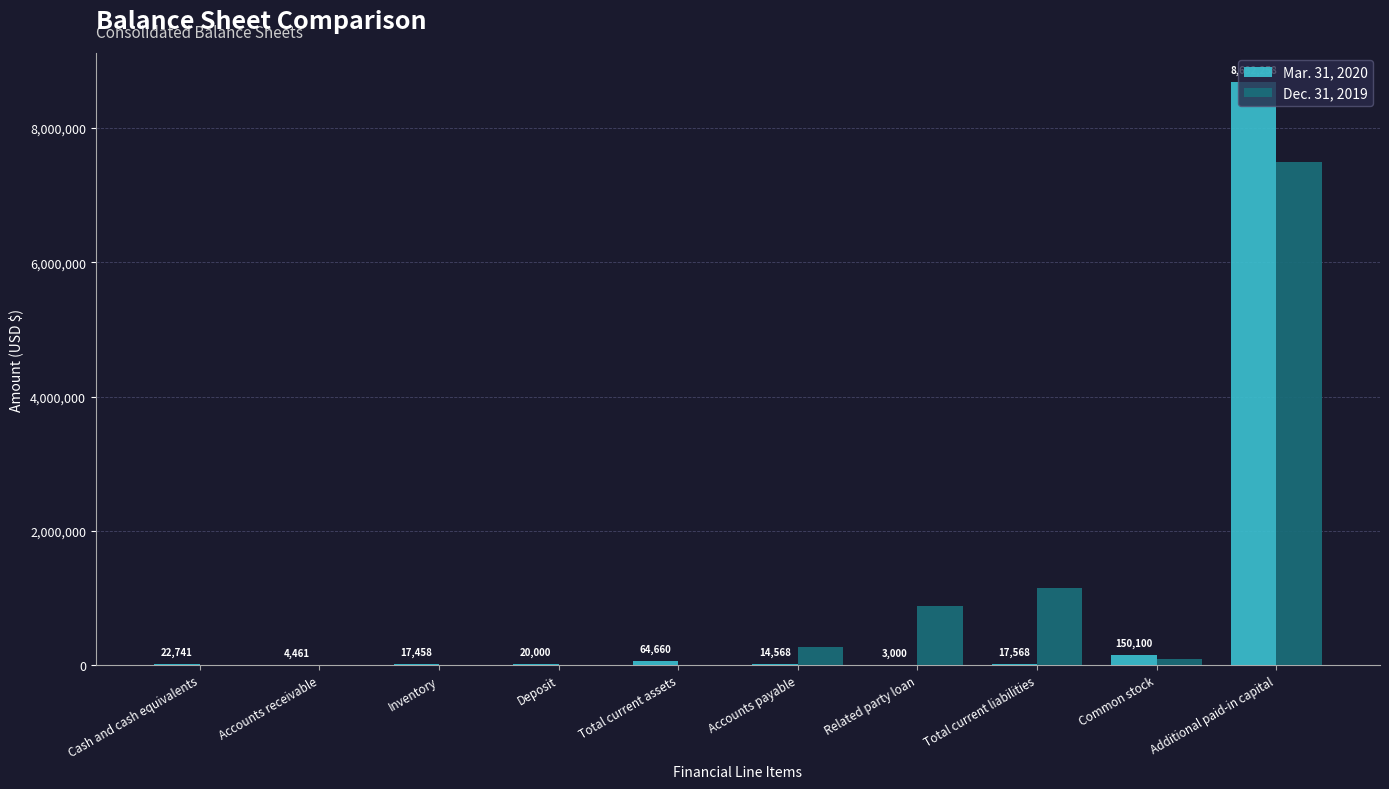

At which category is the sum across all series the highest?

Additional paid-in capital